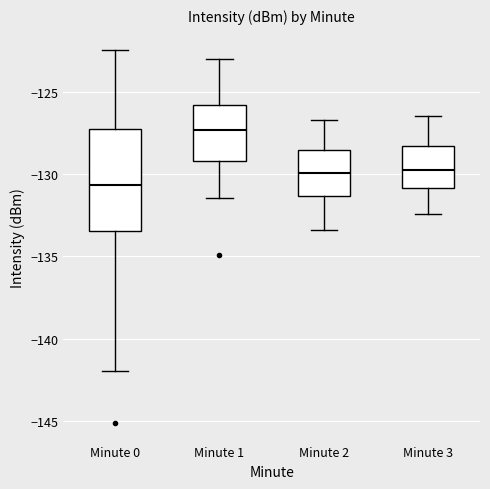

Comparing the boxes themselves (not the whiskers), which one is the tallest?

Minute 0